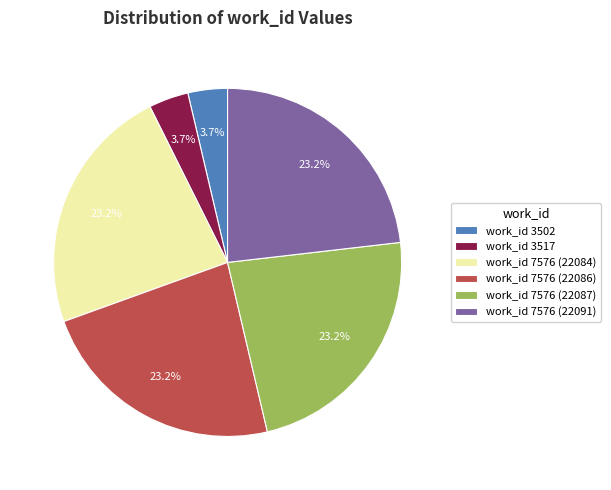

To the nearest percent, what portion does work_id 3502 represent?

4%